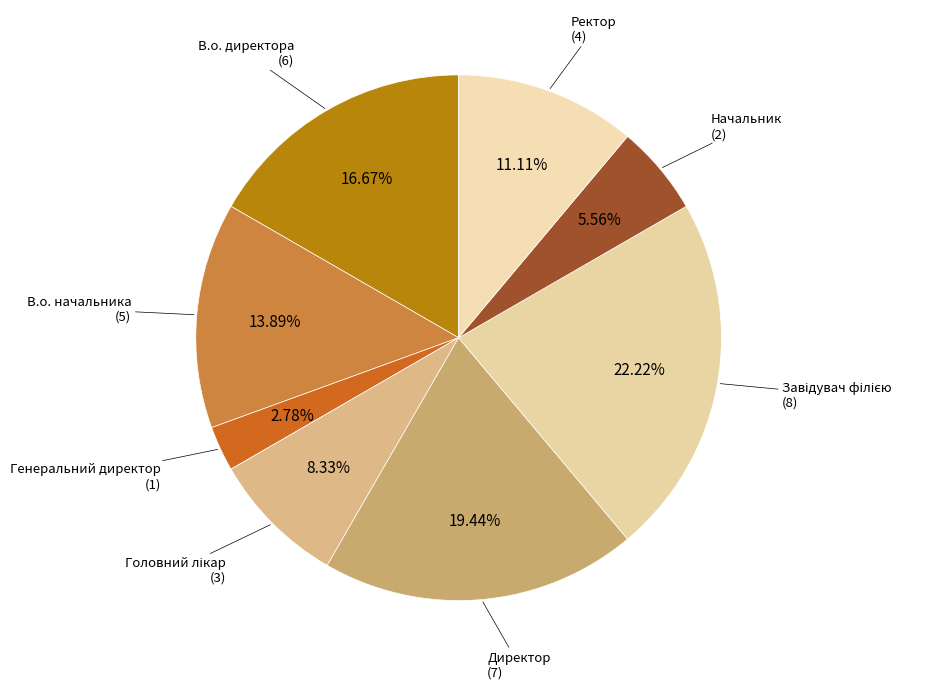

How many slices are in this pie chart?

8